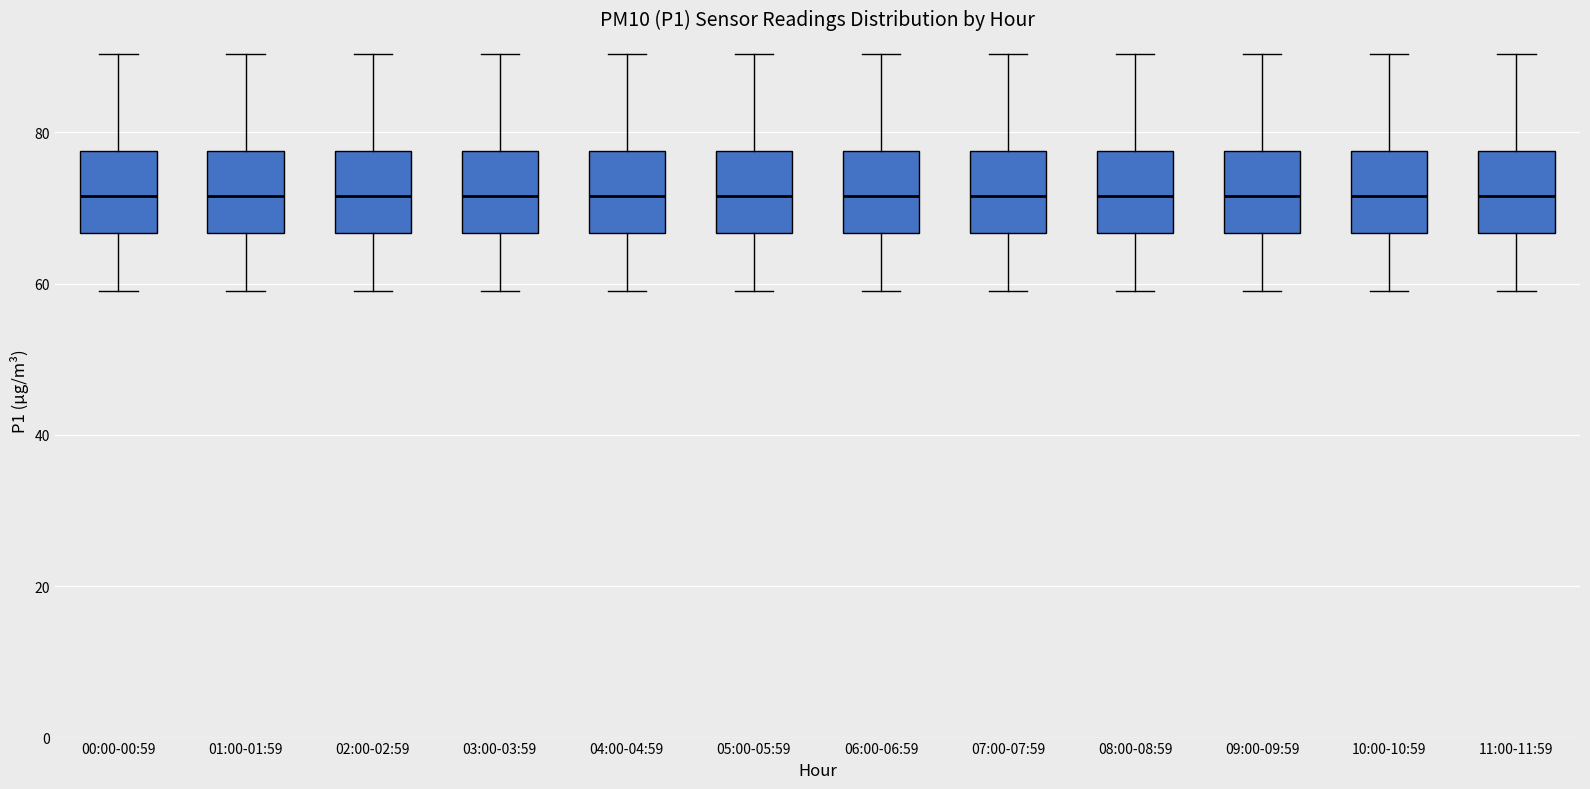

Reading left to right, read every box against the y-axis: the position of its median line, the range the box covers, and the ends of its whiskers. The values are not printed on the chart, so give them approximately, as read against the axis.

00:00-00:59: median 72, box 66 to 78, whiskers 58 to 90
01:00-01:59: median 72, box 66 to 78, whiskers 58 to 90
02:00-02:59: median 72, box 66 to 78, whiskers 58 to 90
03:00-03:59: median 72, box 66 to 78, whiskers 58 to 90
04:00-04:59: median 72, box 66 to 78, whiskers 58 to 90
05:00-05:59: median 72, box 66 to 78, whiskers 58 to 90
06:00-06:59: median 72, box 66 to 78, whiskers 58 to 90
07:00-07:59: median 72, box 66 to 78, whiskers 58 to 90
08:00-08:59: median 72, box 66 to 78, whiskers 58 to 90
09:00-09:59: median 72, box 66 to 78, whiskers 58 to 90
10:00-10:59: median 72, box 66 to 78, whiskers 58 to 90
11:00-11:59: median 72, box 66 to 78, whiskers 58 to 90